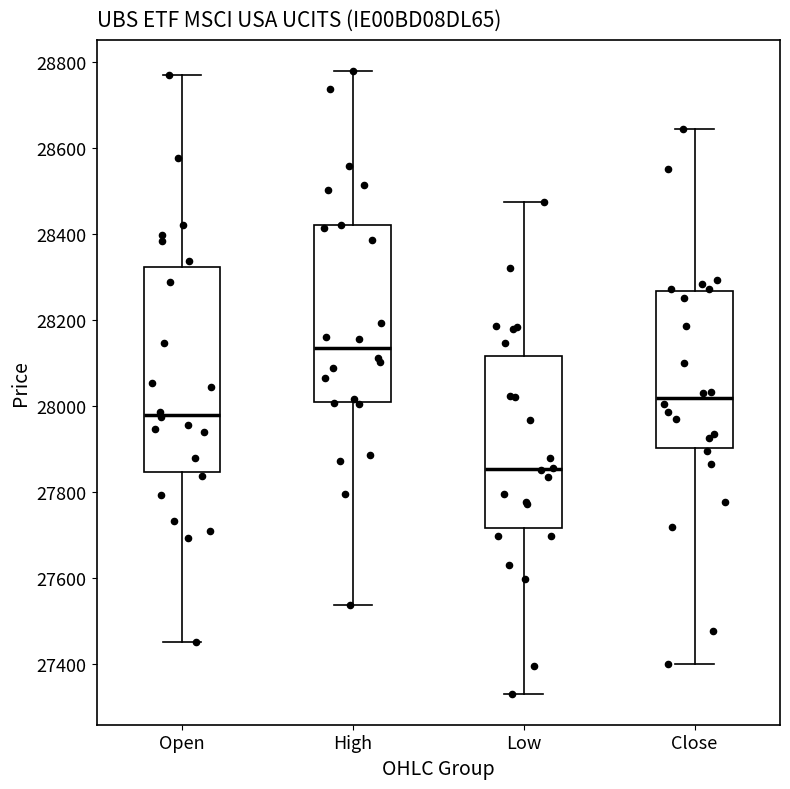

Which box is the tallest, from its lower edge to its upper edge?

Open